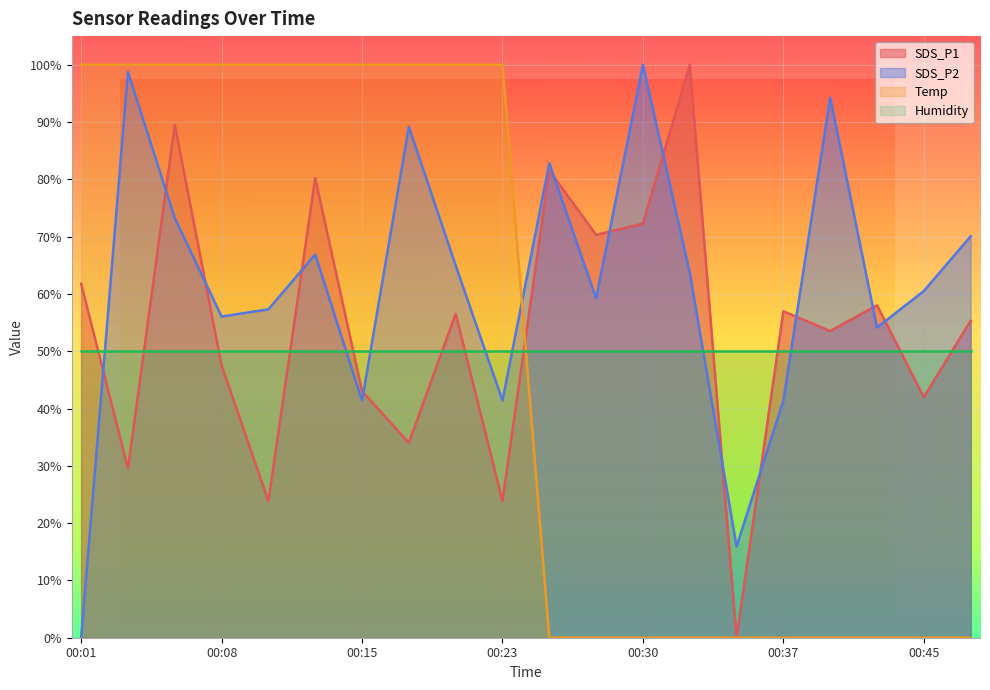

Is it true that Temp equals 100.0 at 00:23?

True